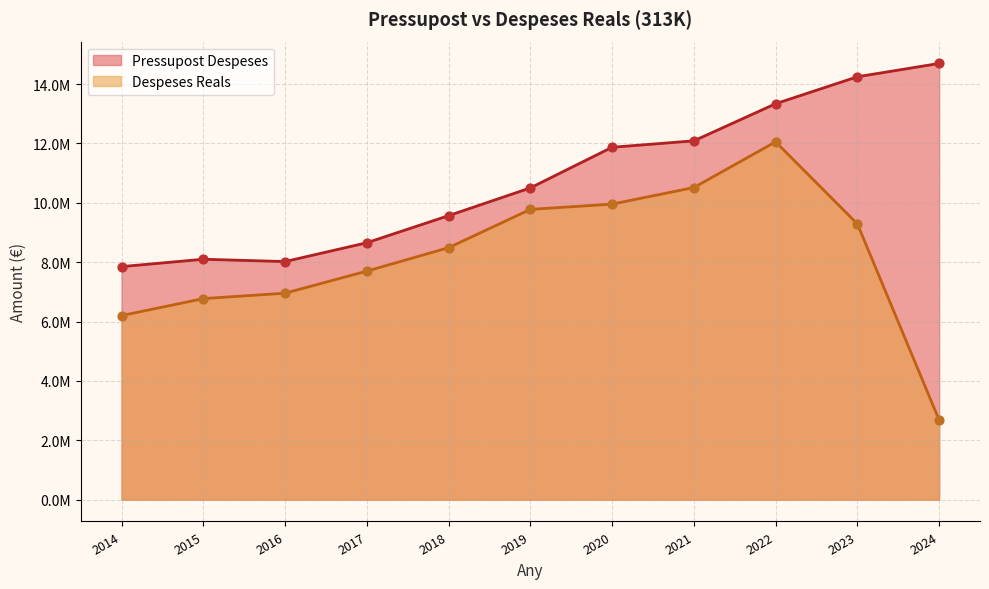

What is the total value across all series at 2024?

17379890.7